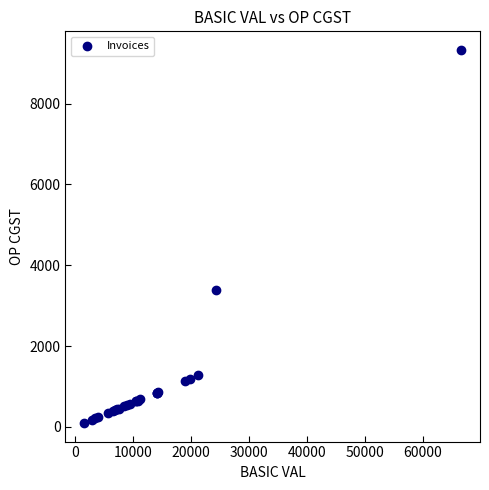

What Y value in the scatter plot is closest to 4710?

3394.9